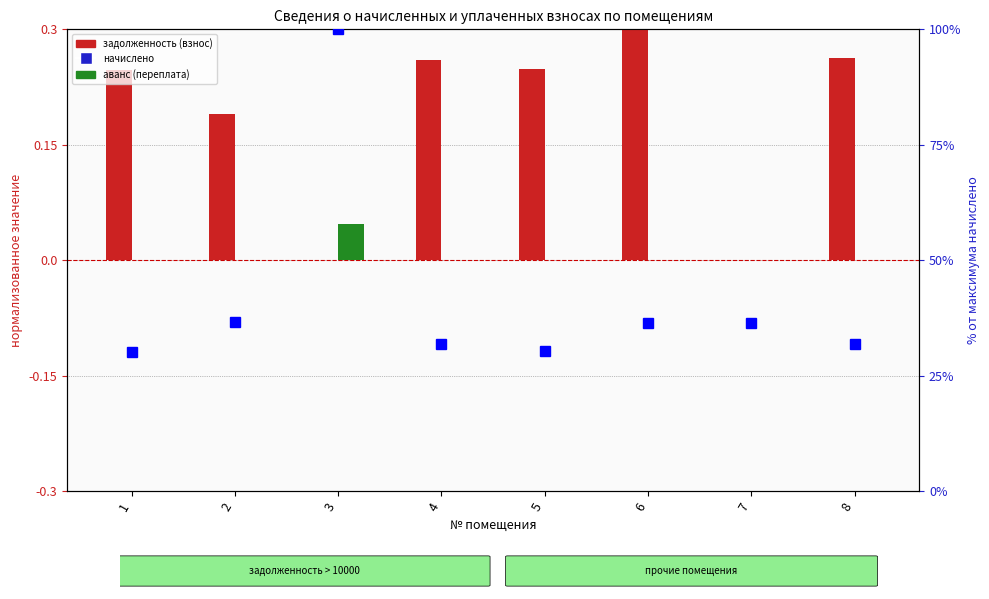

What are all the series names shown in the legend?

задолженность (взнос), аванс (переплата), начислено